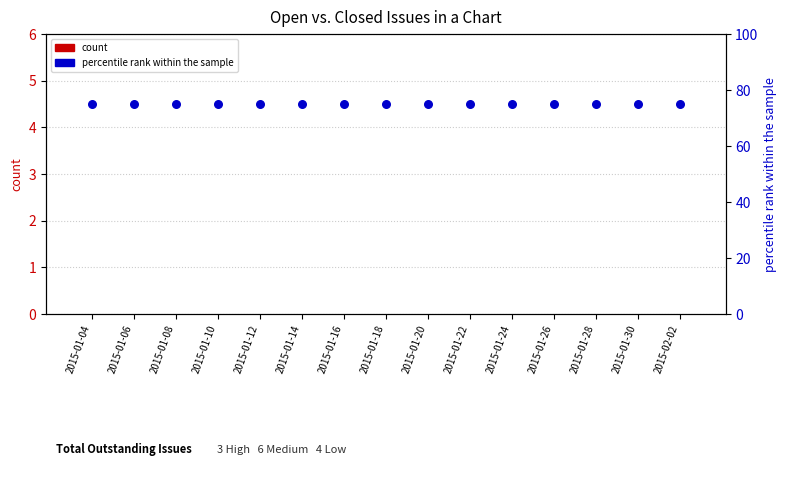

What is the total value across all series at 2015-01-30?

75